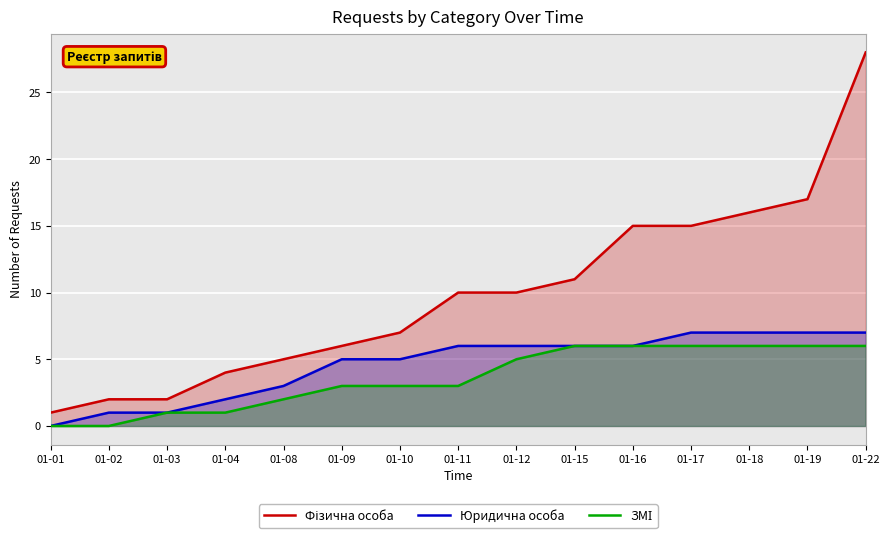

List the labels in order of Юридична особа value, smallest first.

01-01, 01-02, 01-03, 01-04, 01-08, 01-09, 01-10, 01-11, 01-12, 01-15, 01-16, 01-17, 01-18, 01-19, 01-22